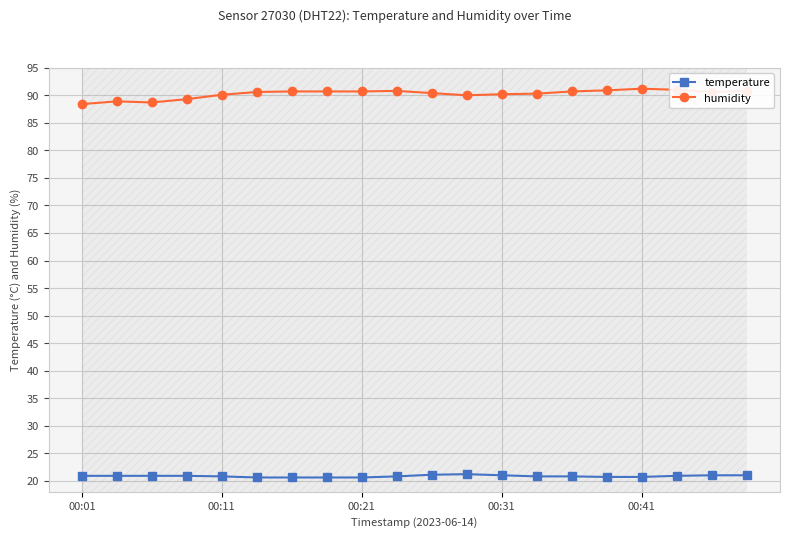

What is the difference between the maximum and minimum values in the temperature series?

0.6